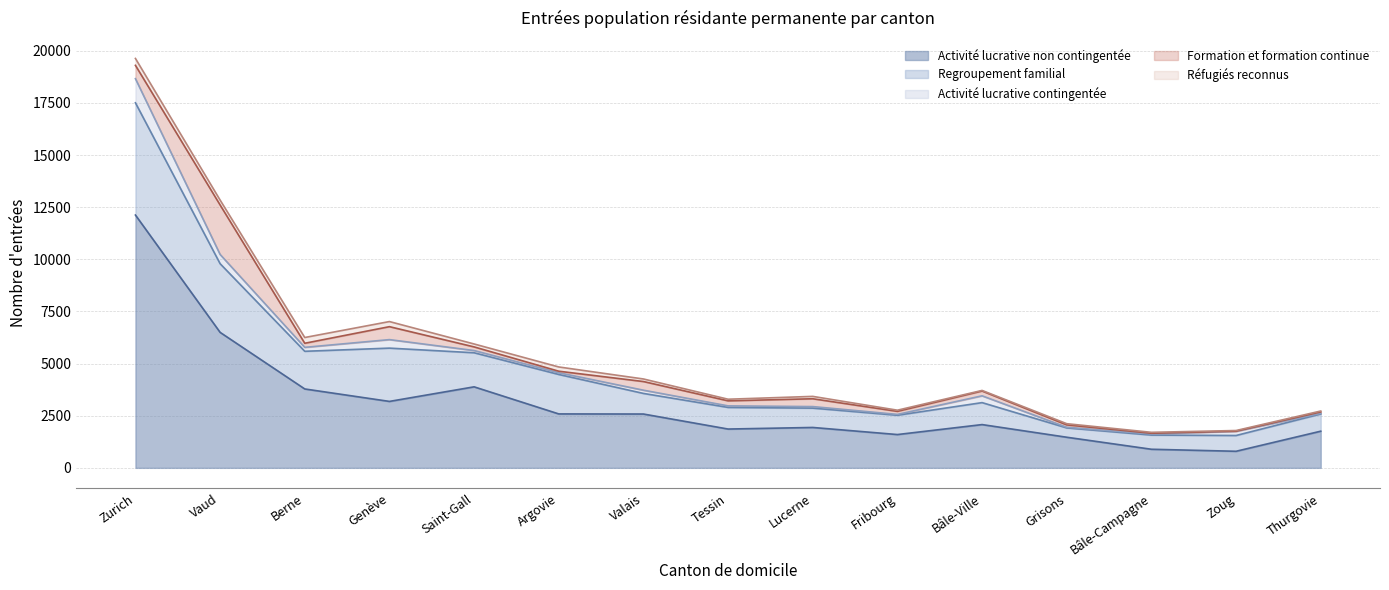

True or false: Activité lucrative non contingentée and Formation et formation continue cross at least once.

False